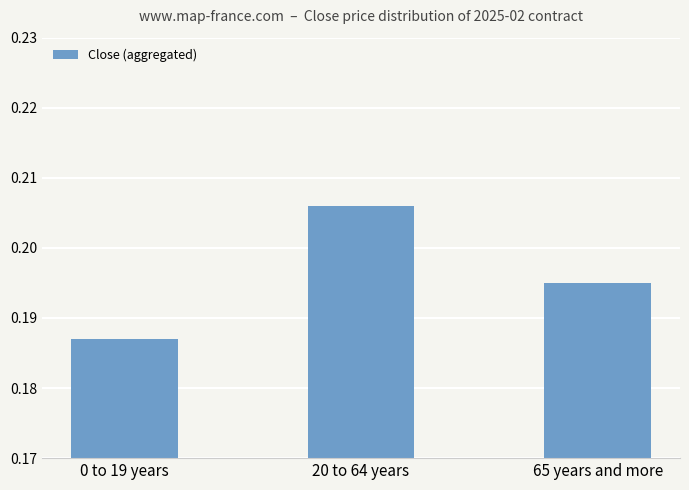

What is the sum of all values?

0.6